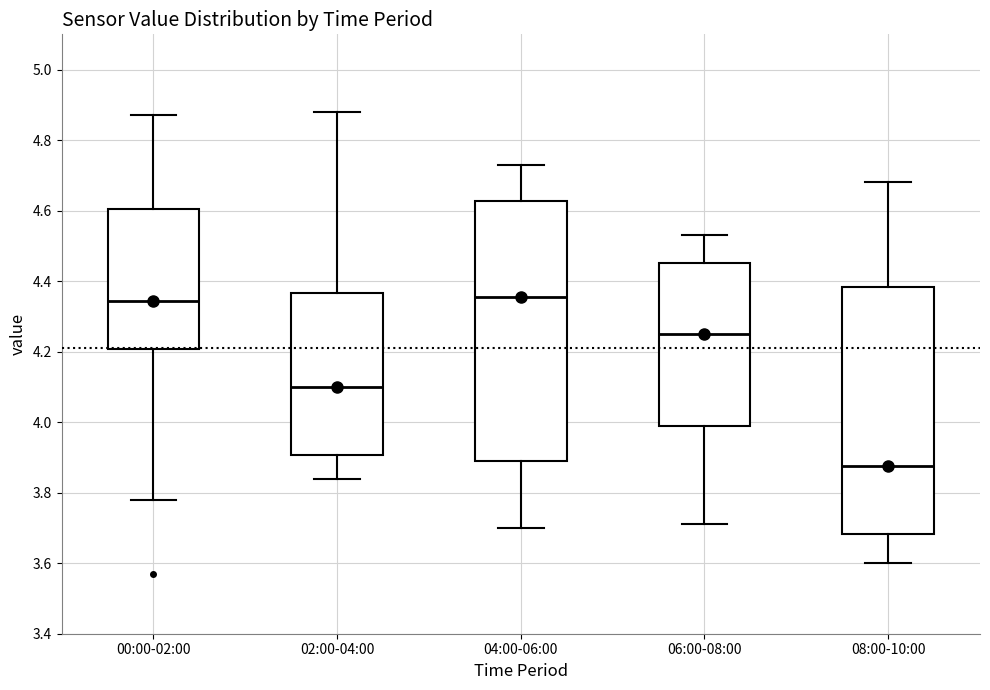

Reading left to right, transcribe this box plot: for each box, give where its median line is, the range the box spans, and where its two whiskers end, as read against the y-axis. The values are not printed on the chart, so give them approximately, as read against the axis.

00:00-02:00: median 4.34, box 4.20 to 4.60, whiskers 3.78 to 4.88
02:00-04:00: median 4.10, box 3.90 to 4.36, whiskers 3.84 to 4.88
04:00-06:00: median 4.36, box 3.90 to 4.62, whiskers 3.70 to 4.74
06:00-08:00: median 4.26, box 4.00 to 4.46, whiskers 3.72 to 4.54
08:00-10:00: median 3.88, box 3.68 to 4.38, whiskers 3.60 to 4.68